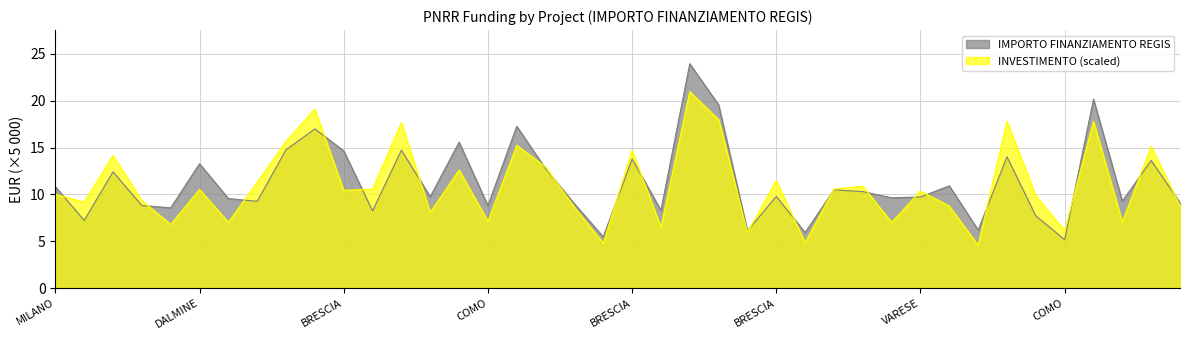

How many interior local peaks (higher than both neighbors) does the data have?

14